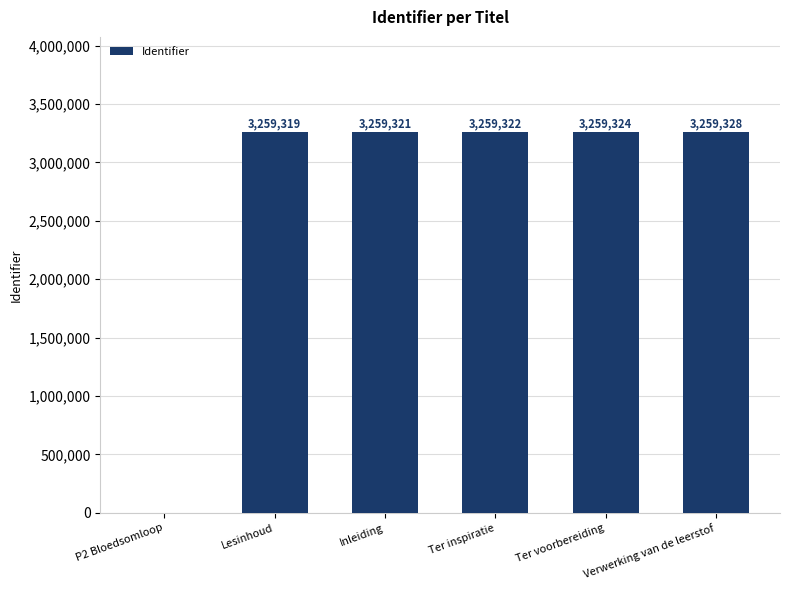

Reading right to left, what are all the values shown in this chart?

3259328	3259324	3259322	3259321	3259319	0